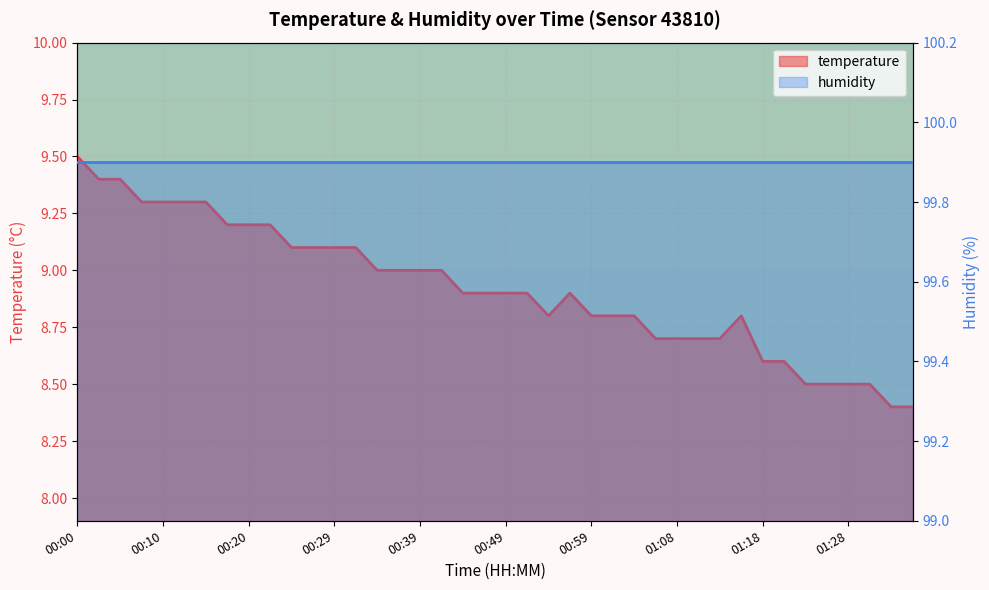

What is the change in value from 00:46 to 01:16?

-0.1